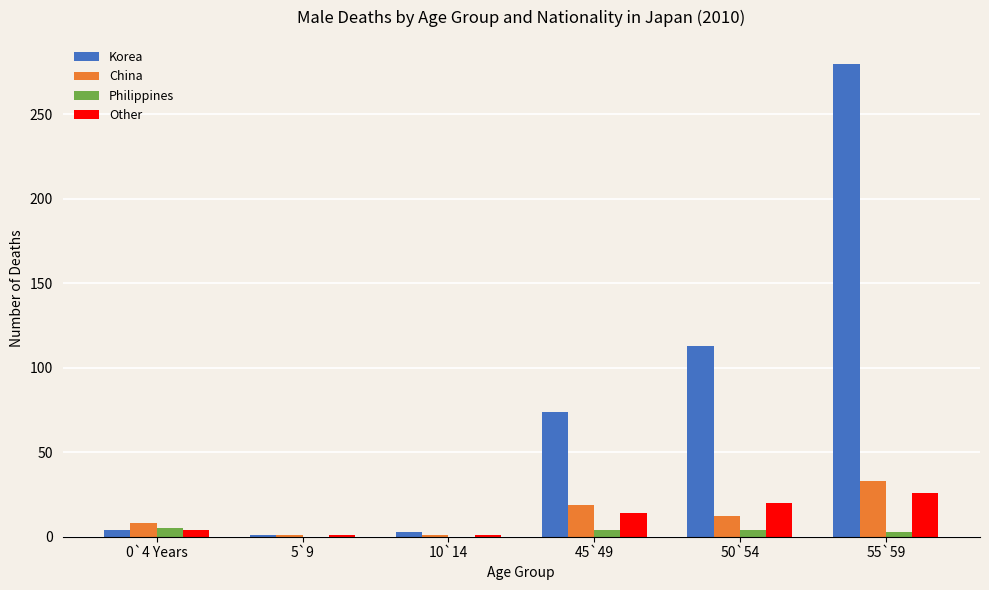

Does the chart contain stacked bars?

No